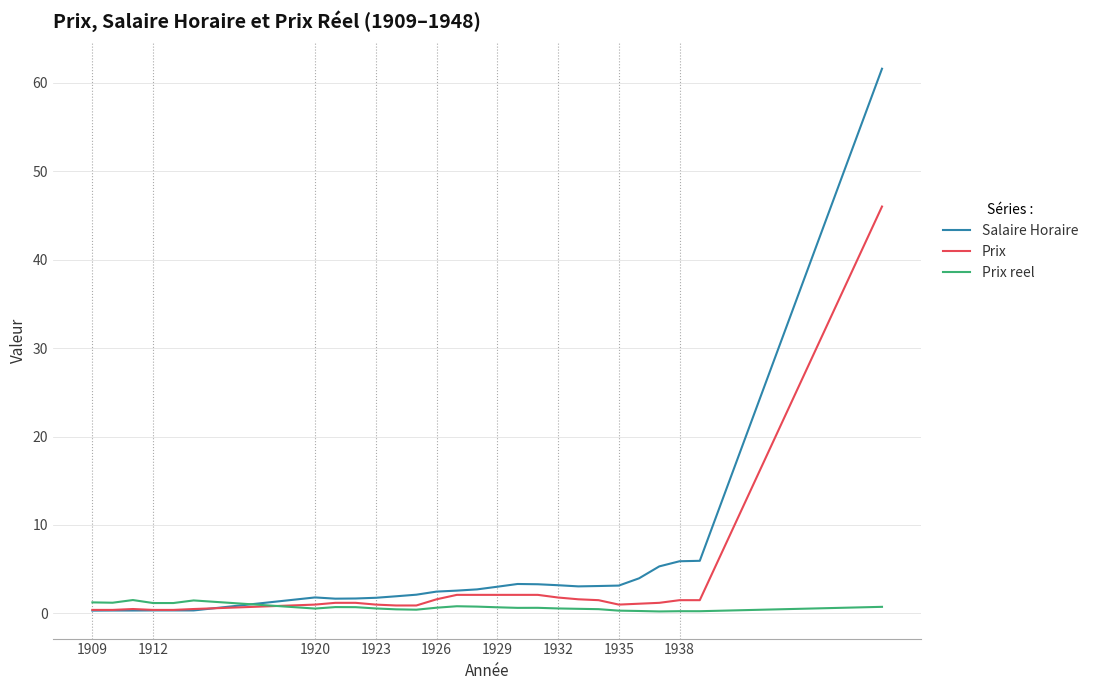

What is the minimum value for Salaire Horaire?

0.3